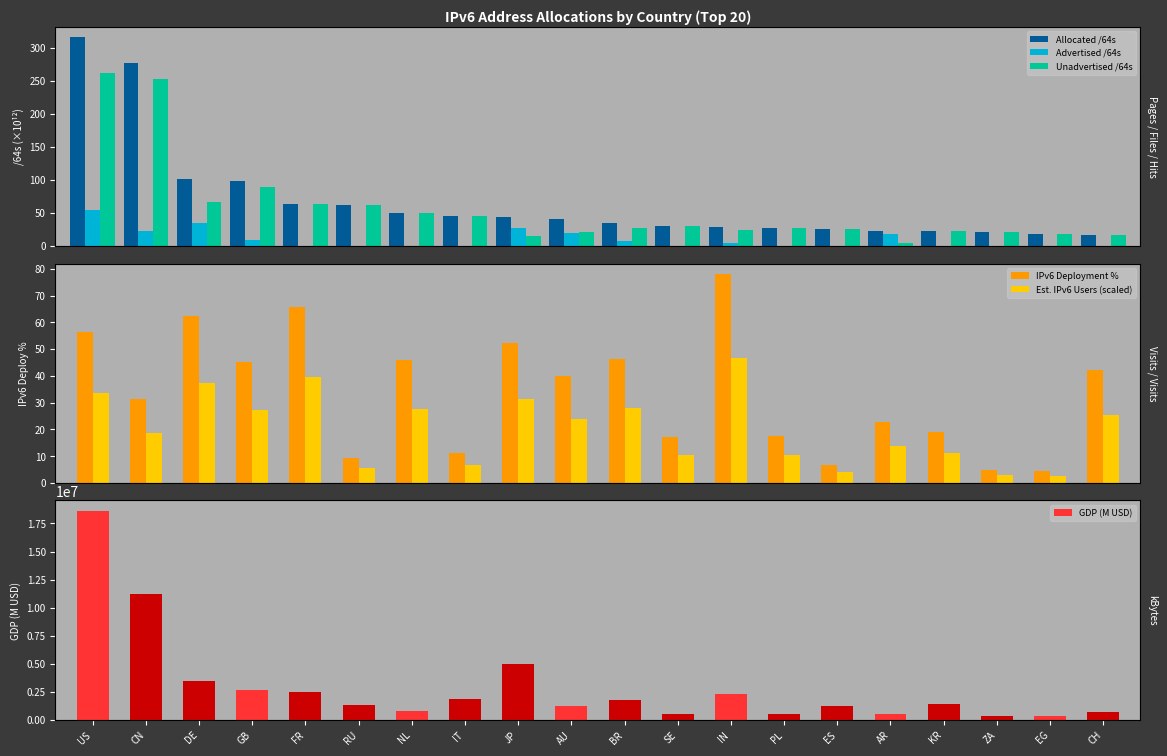

What is the difference between the second highest and second lowest values in the Advertised /64s series?

35.4